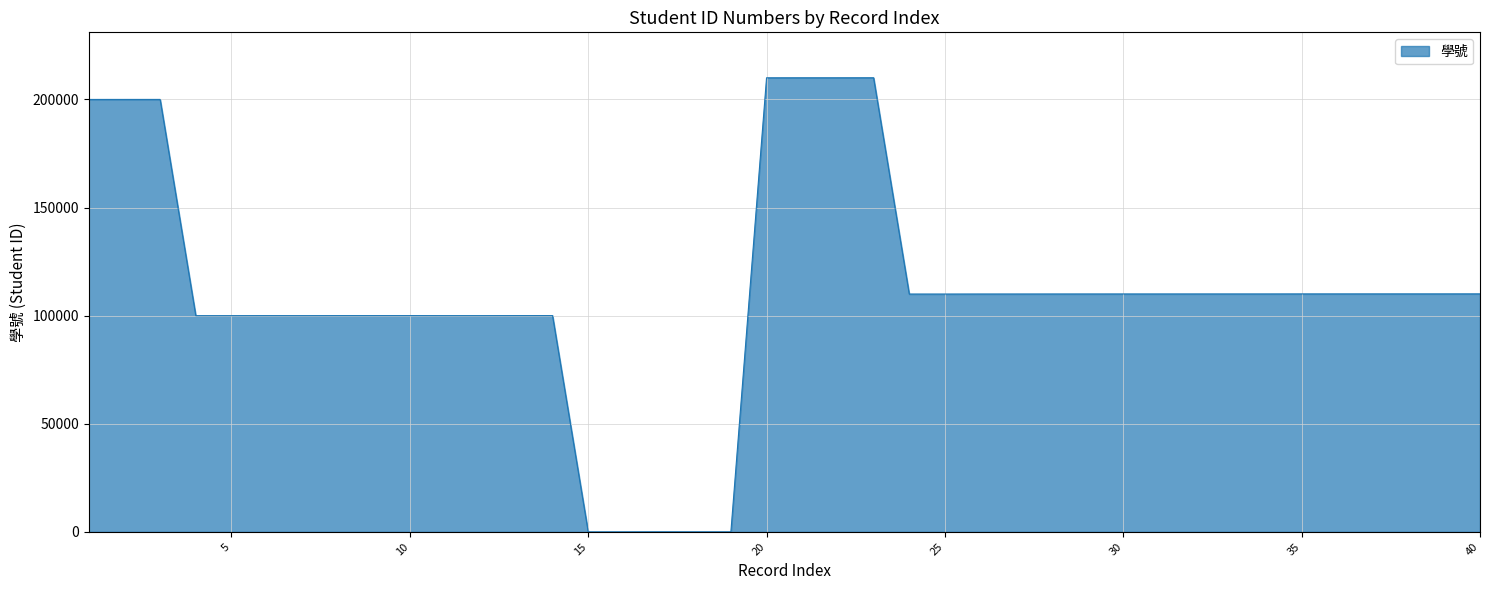

What is the maximum value shown in the chart?

210039